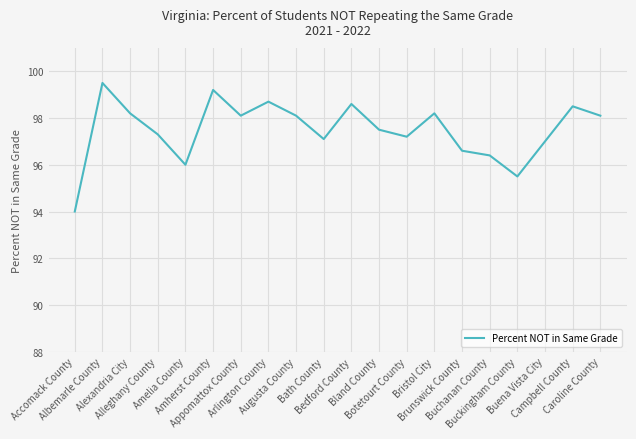

What is the change in value from Buchanan County to Caroline County?

+1.7